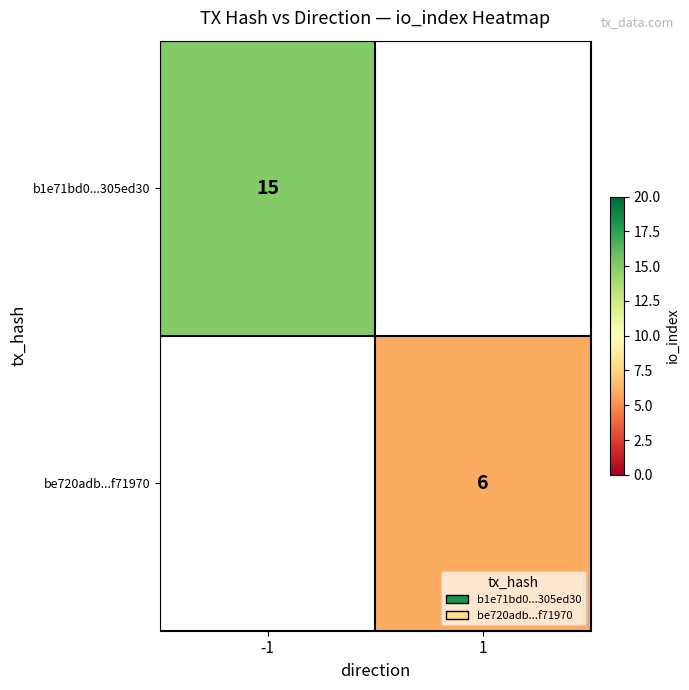

The value of b1e71bd0...305ed30 at -1 is 15. True or false?

True